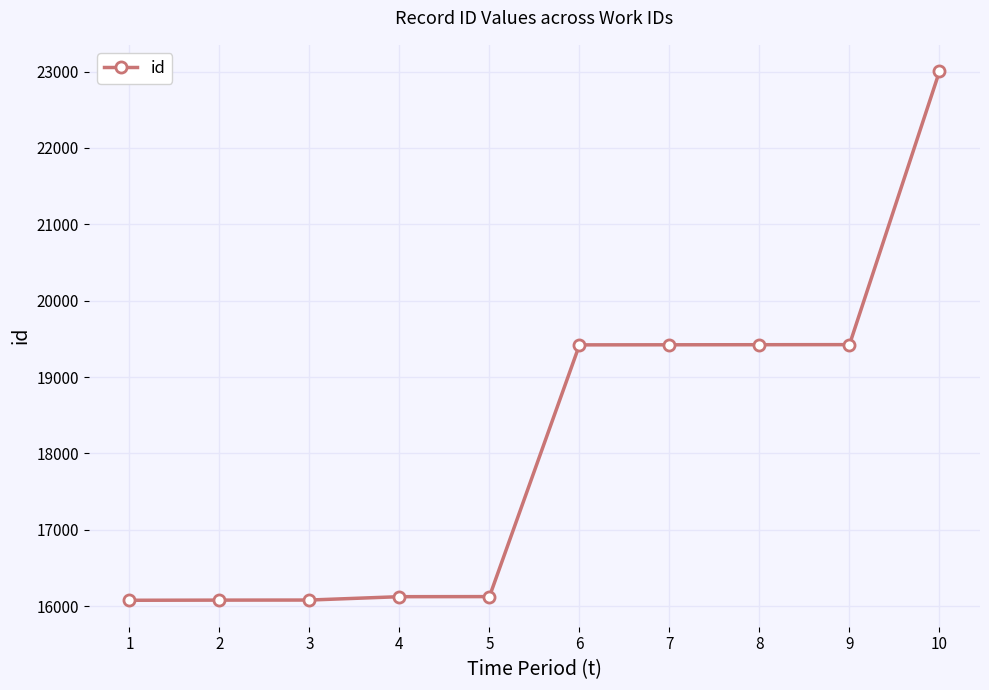

What value does the data have at 3, to the nearest 100?

16100